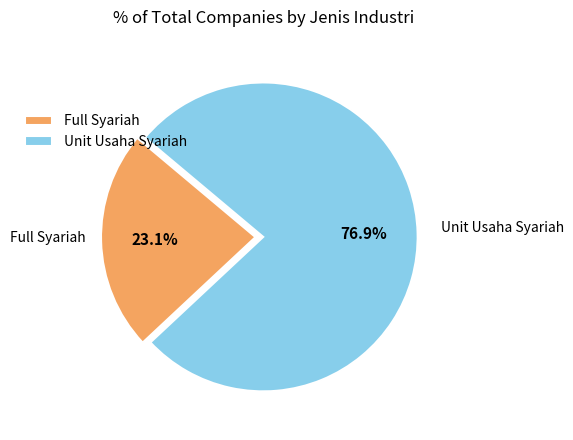

Which has a higher value, Unit Usaha Syariah or Full Syariah?

Unit Usaha Syariah